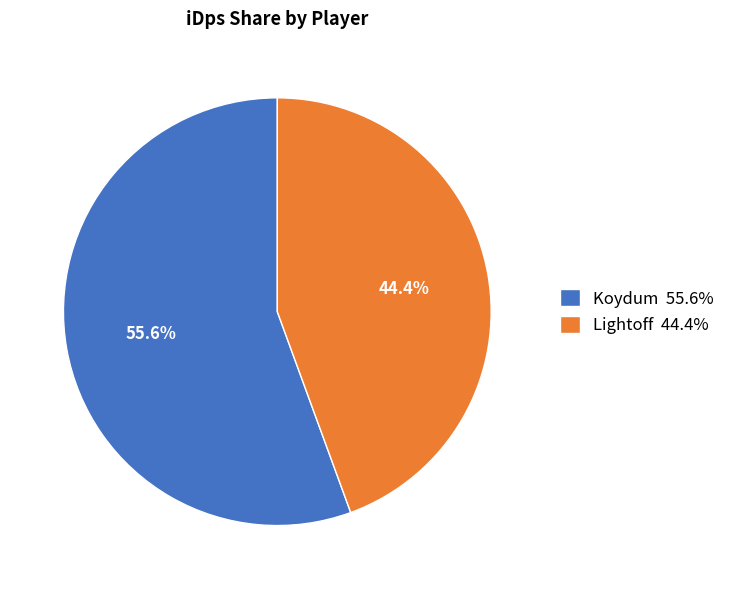

To the nearest percent, what percentage of the pie is Koydum?

56%